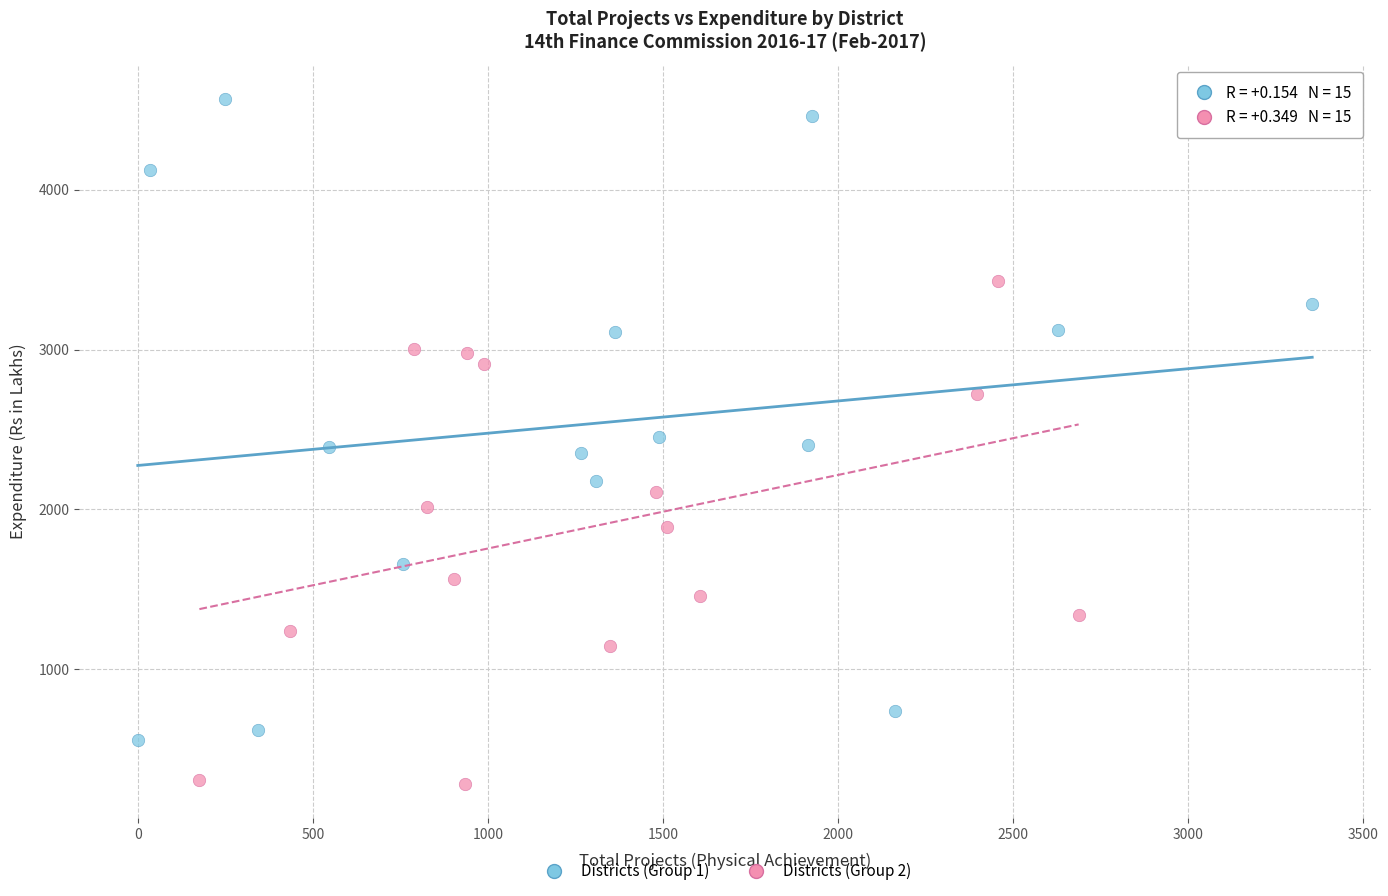

Which series reaches the minimum Y coordinate?

Districts (Group 2)